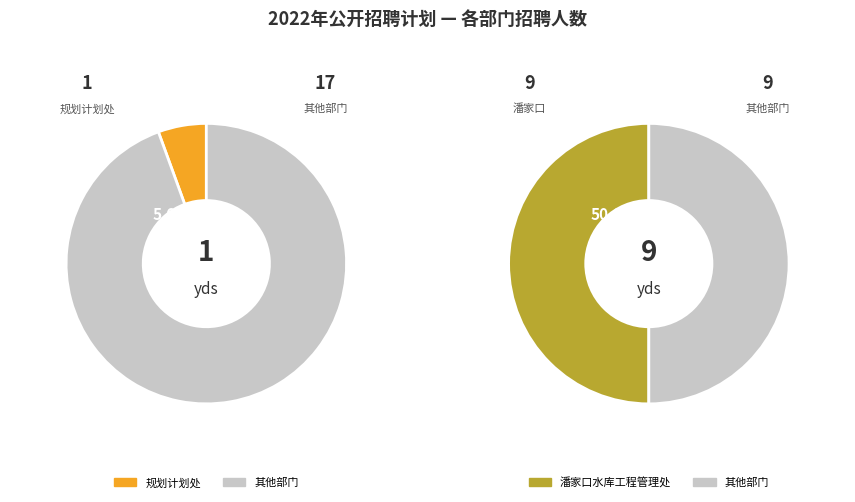

What is the smallest slice in the pie chart?

规划计划处